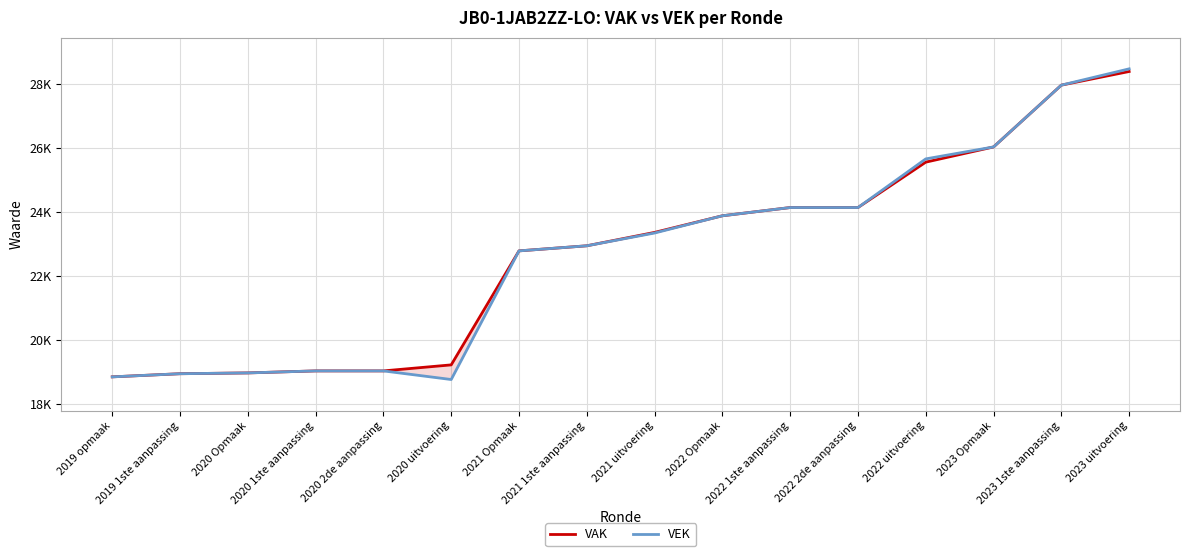

At which category does the chart reach its minimum across all series?

2020 uitvoering